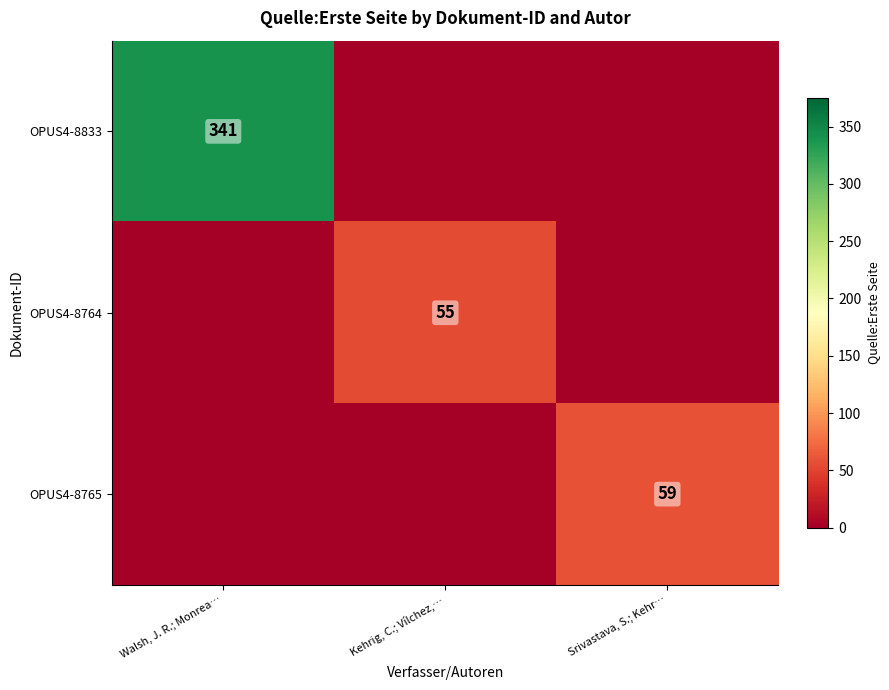

True or false: OPUS4-8833 has a value of 169 at Walsh, J. R.; Monrea….

False